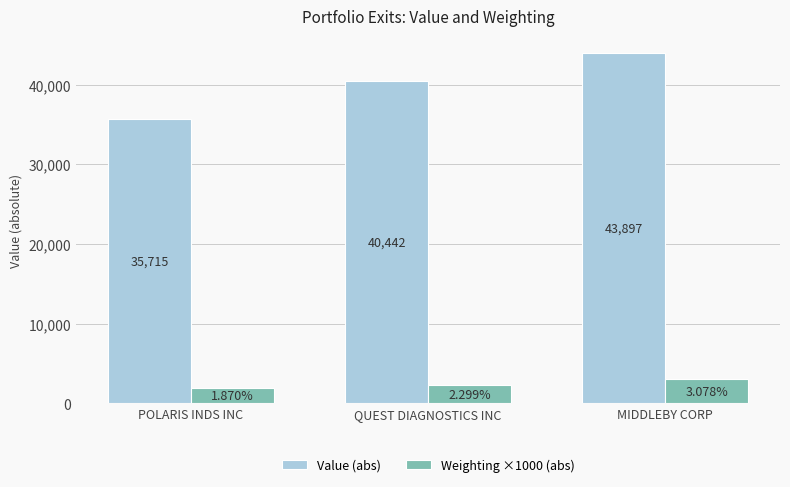

How many values in the Value (abs) series are below 40442?

1